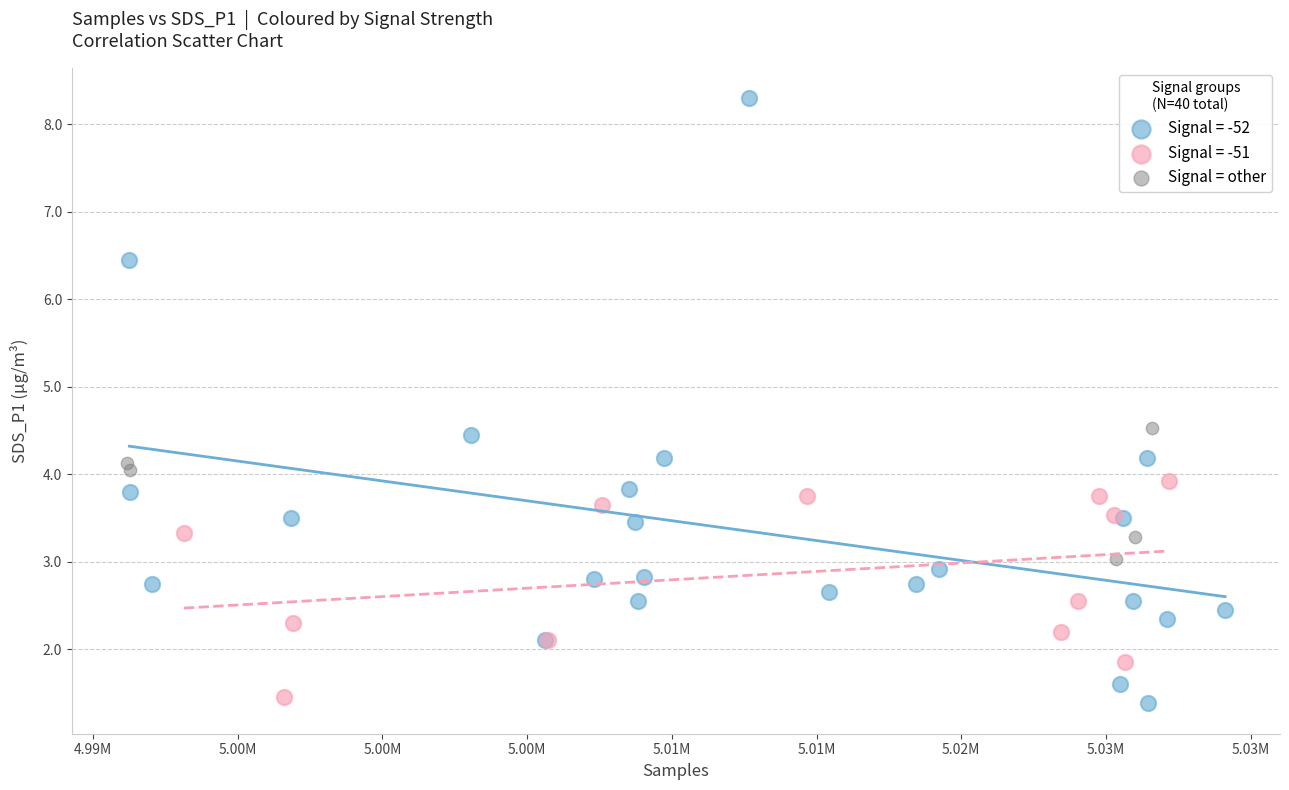

Which series has the largest Y range (max minus min)?

Signal = -52